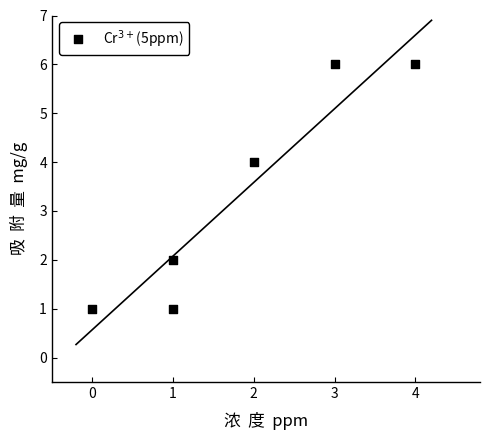

What is the range of Y values (max minus min)?

5